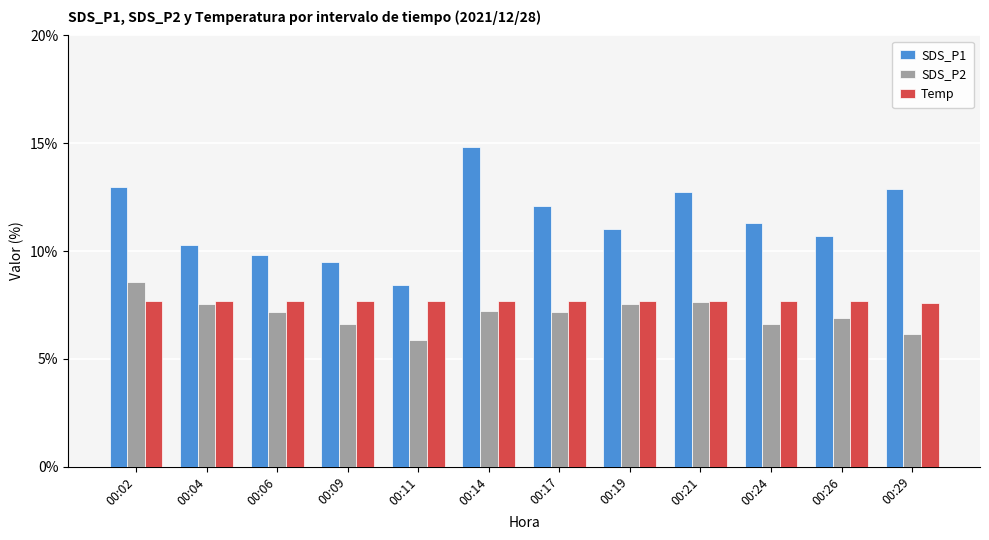

What is the difference between the second highest and minimum values in the SDS_P2 series?

1.8